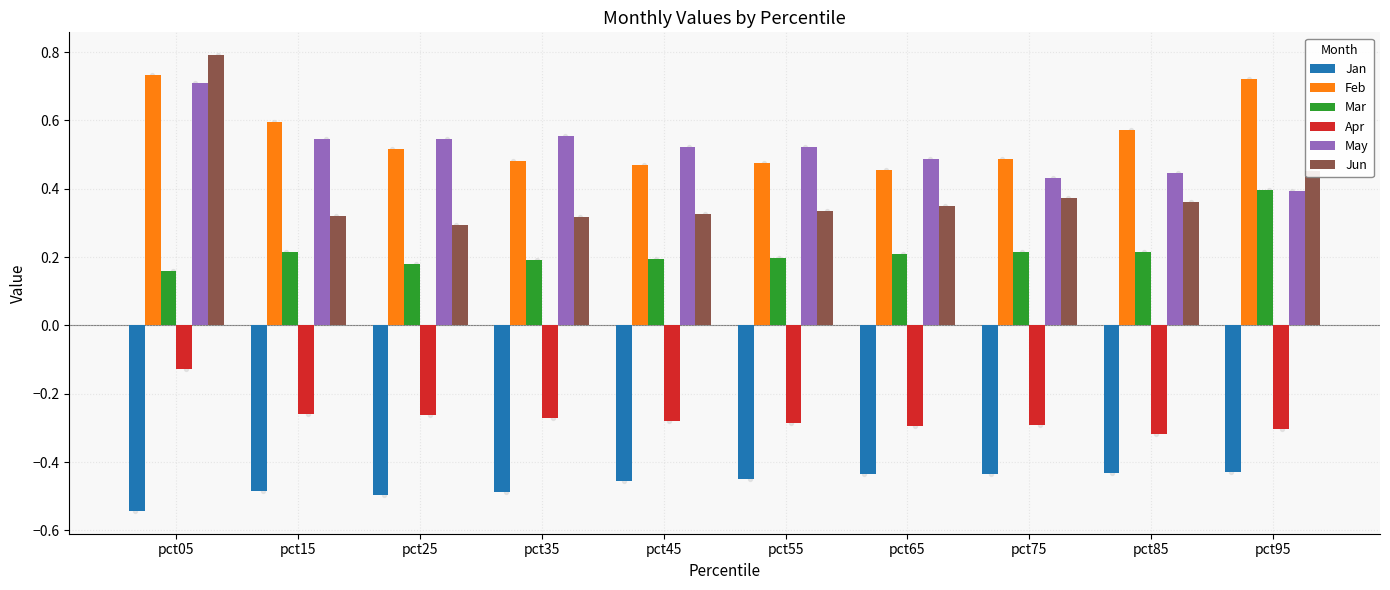

What is the total value across all series at pct55?

0.8